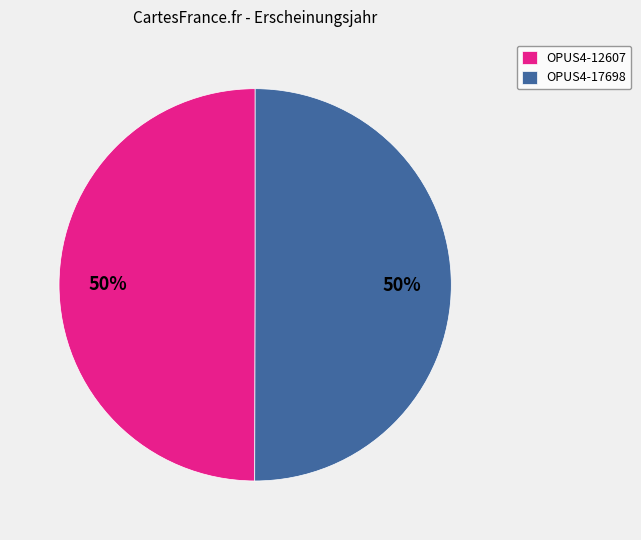

The OPUS4-12607 slice represents 64% of the pie. True or false?

False